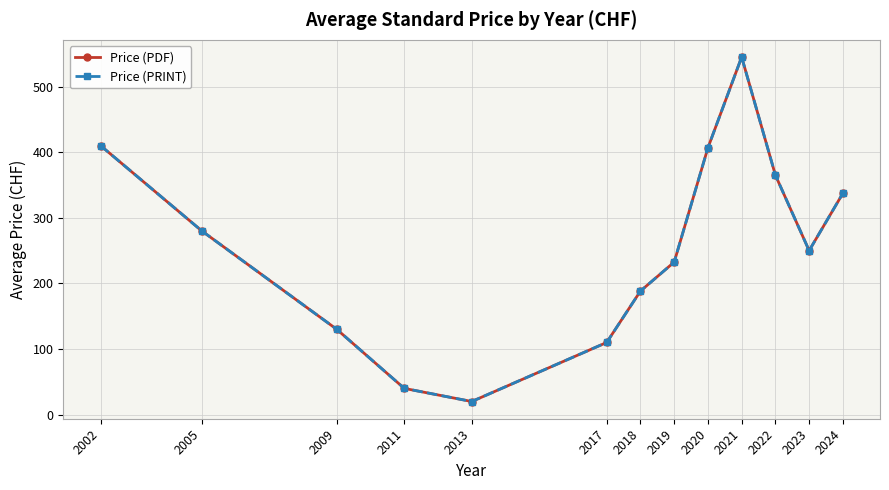

Is this an area chart (filled region under the line)?

No